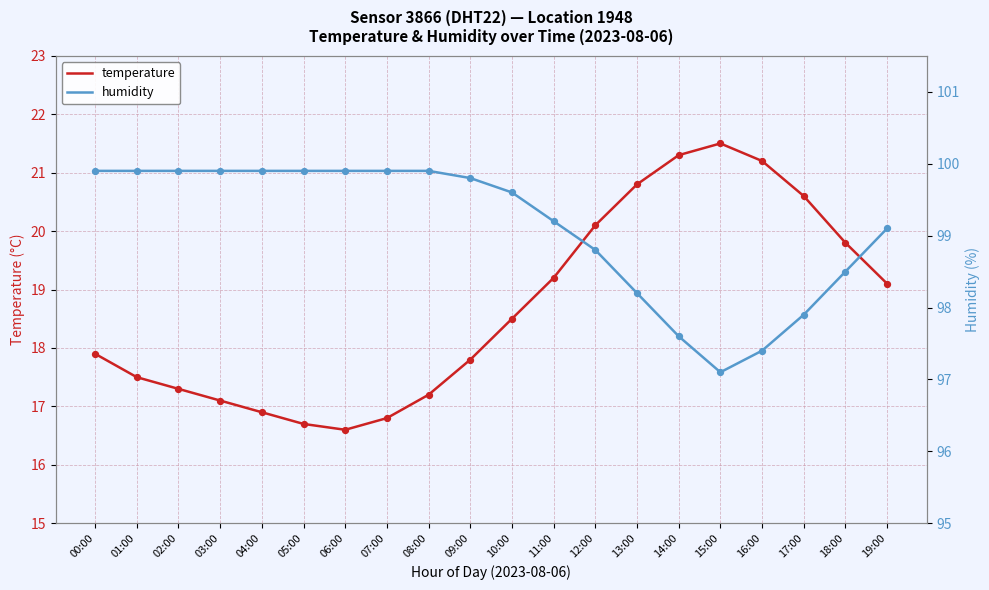

Which series contains the lowest Y value?

temperature